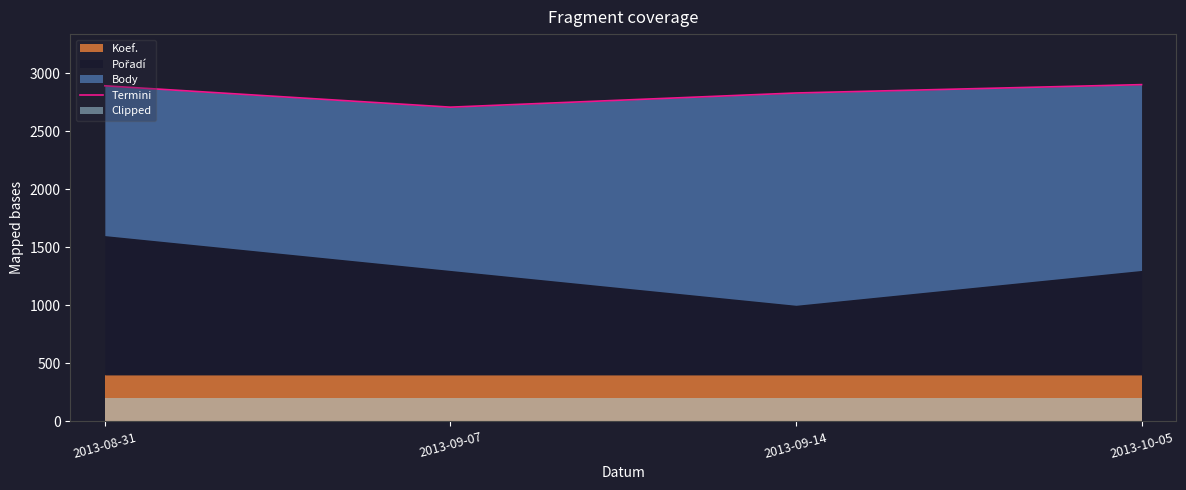

What is the label of the 2nd point from the left?

2013-09-07